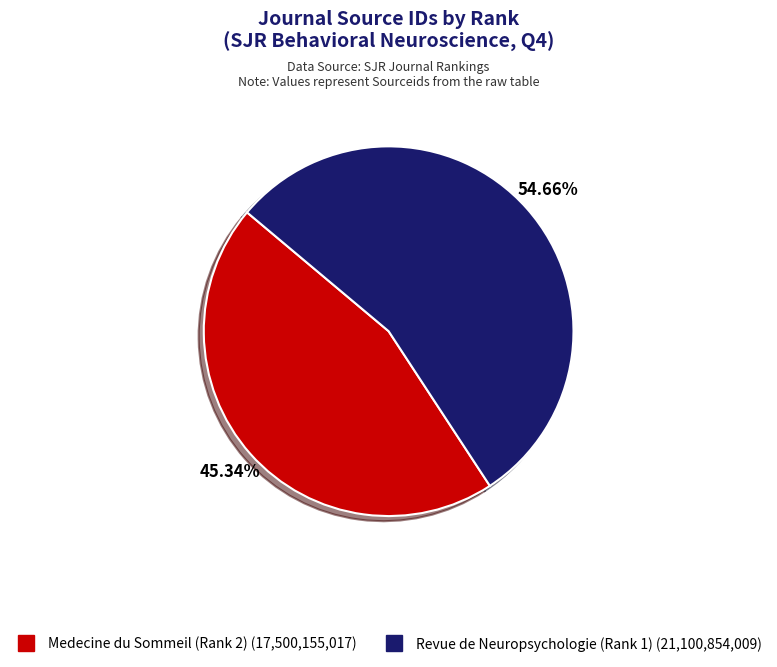

How many segments does this pie chart have?

2